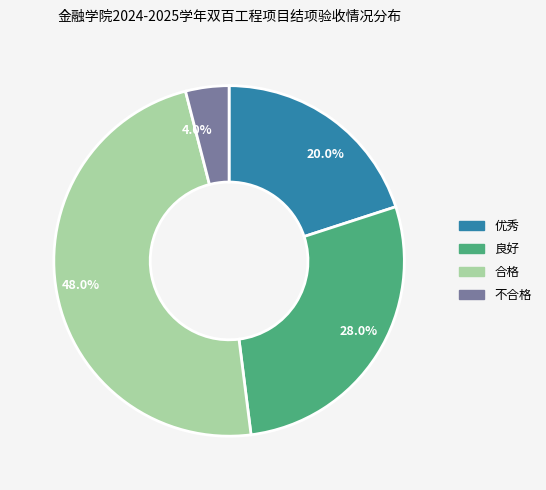

To the nearest percent, what is the difference between the largest and smallest slice percentages?

44%